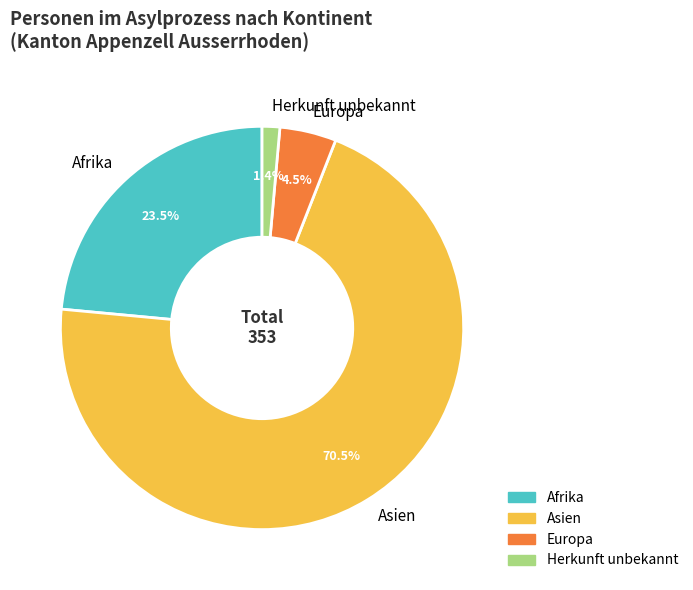

Which slice is the smallest?

Herkunft unbekannt